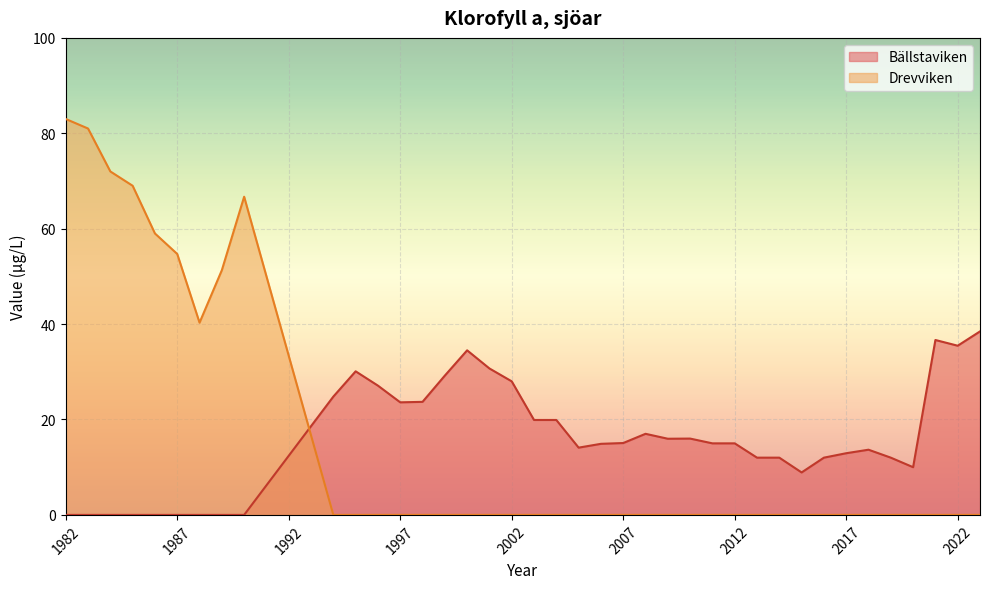

What is the sum of the Bällstaviken values at 2016 and 2014?

24.0